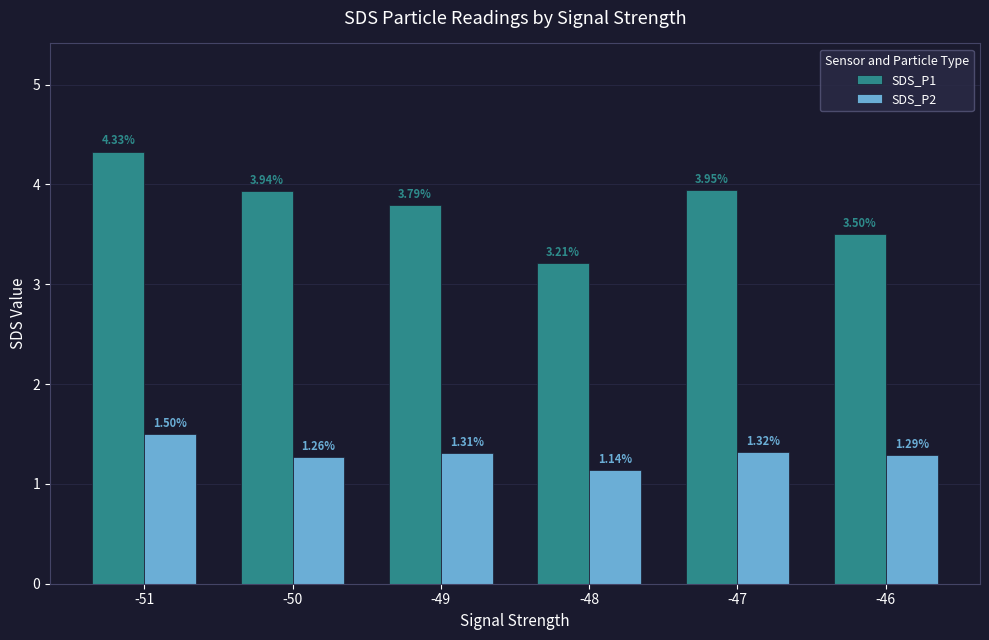

How many bars are there in total?

12